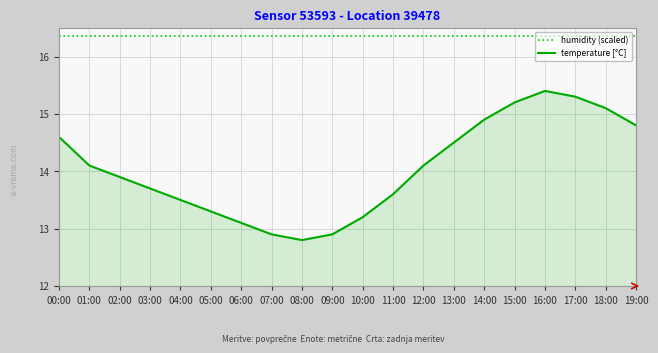

Is the value of humidity (scaled) at 10:00 greater than the value of temperature [°C] at 16:00?

Yes